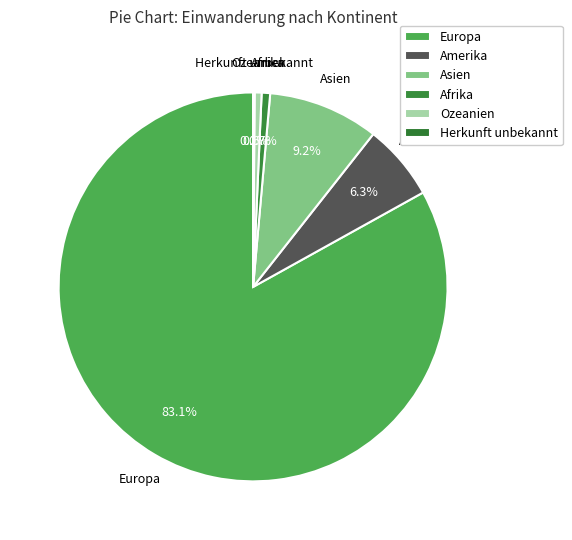

What percentage is NOT represented by Asien?

90.8%